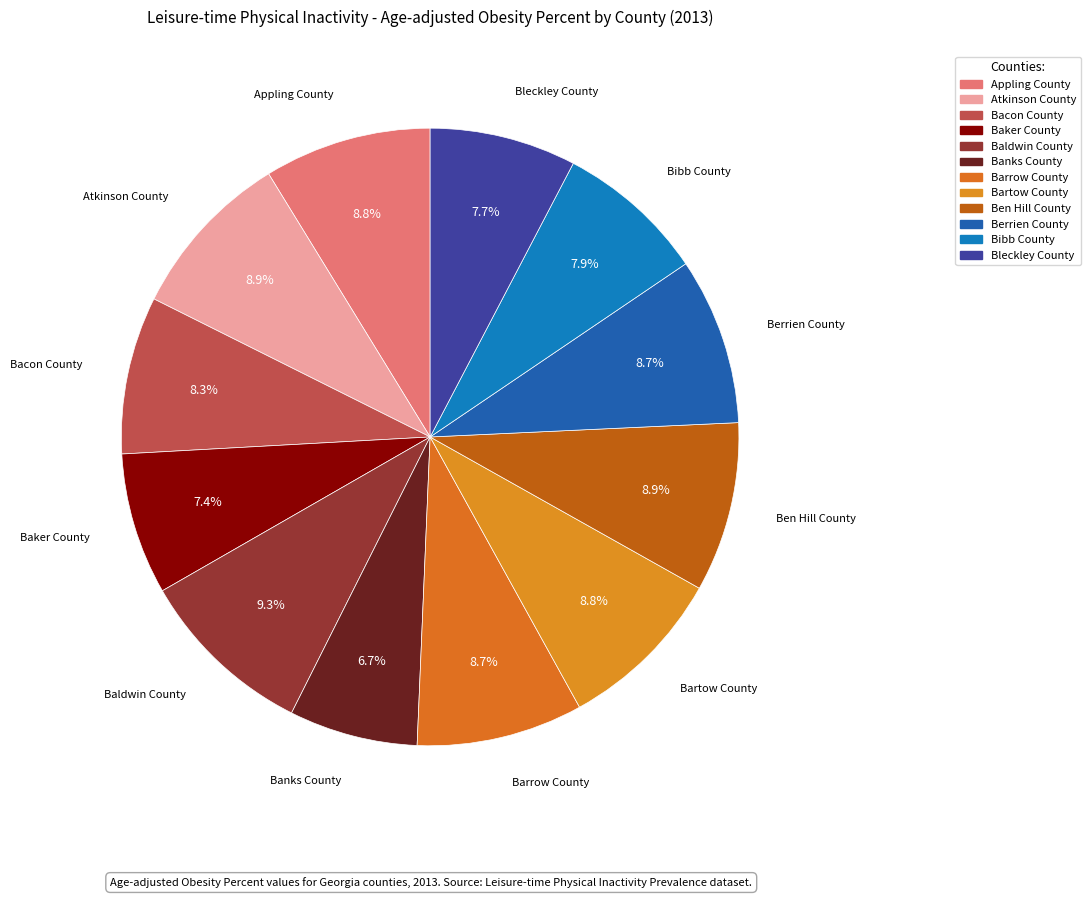

Is it true that Atkinson County is 20% of the pie?

False